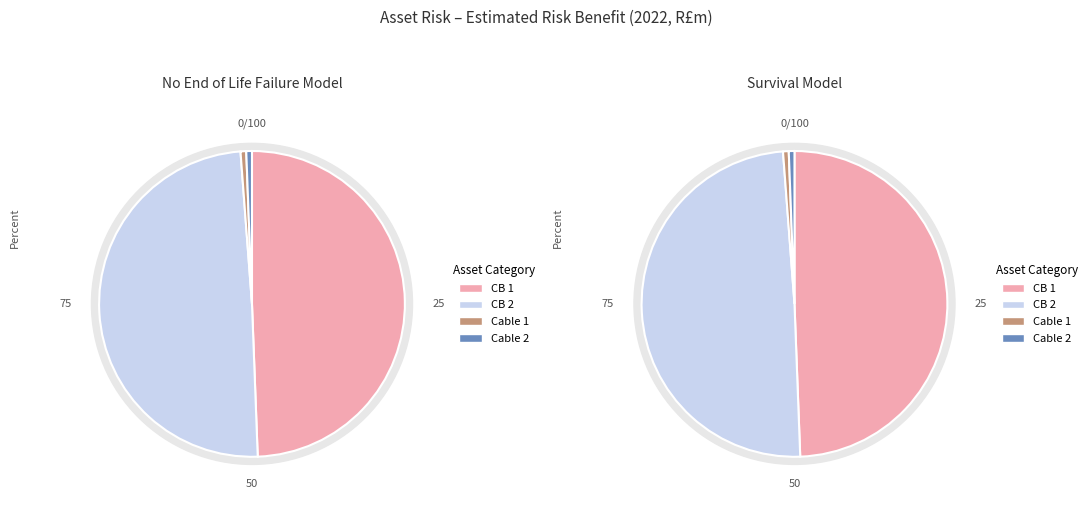

Is there a majority slice in this chart?

No